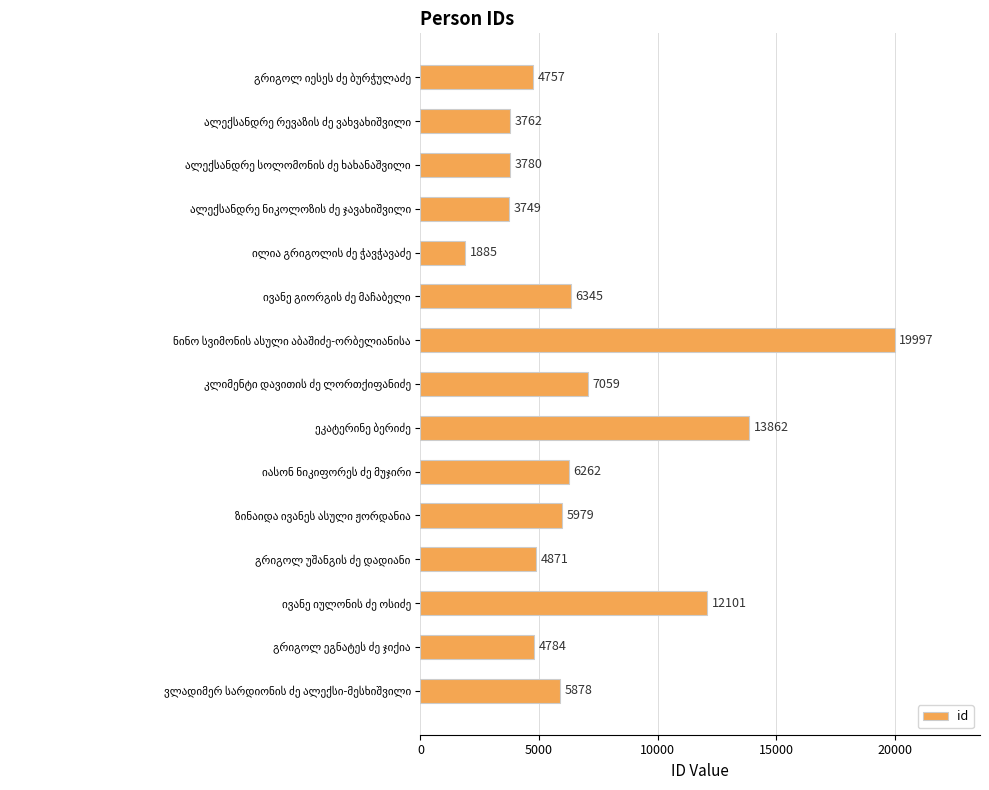

How many values are below 5878?

7